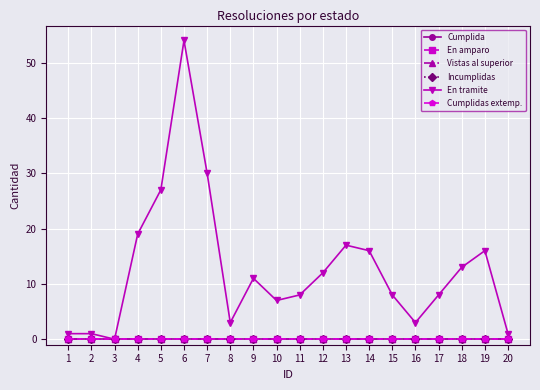

Does the chart have visible grid lines?

Yes